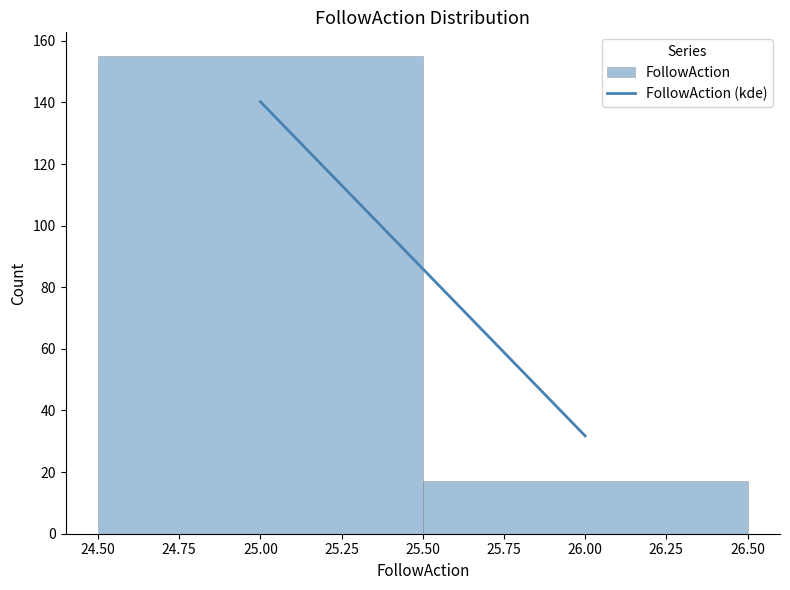

Reading left to right, transcribe this chart: for each bar, give the range it covers on the x-axis and its height. The values are not printed on the chart, so give them approximately, as read against the axis.

24.50 to 25.50: 156
25.50 to 26.50: 18